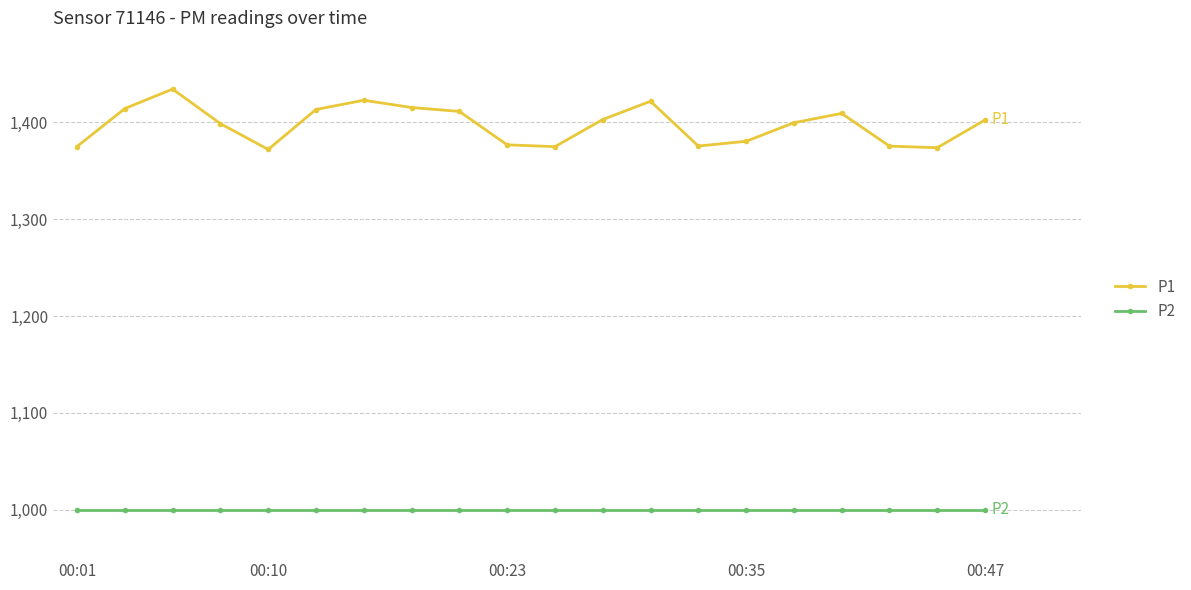

What is the value of the P1 point at the 16th from the left?

1399.6